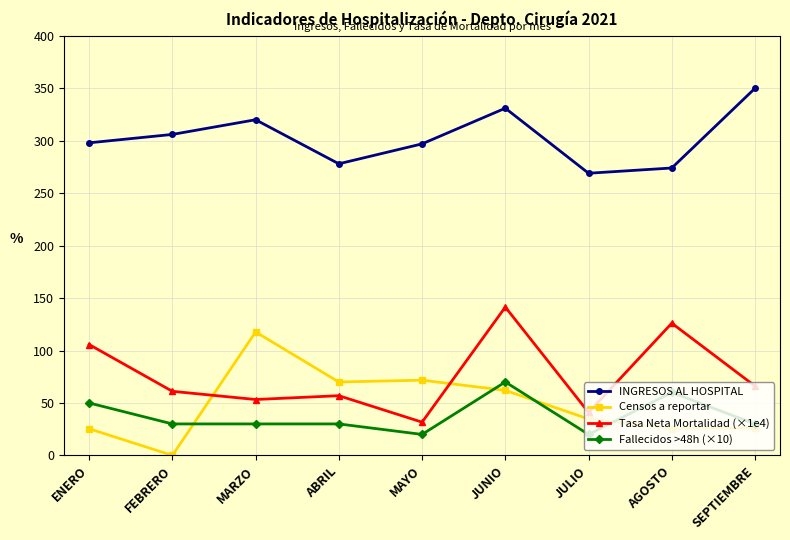

Which category has the highest value in the INGRESOS AL HOSPITAL series?

SEPTIEMBRE